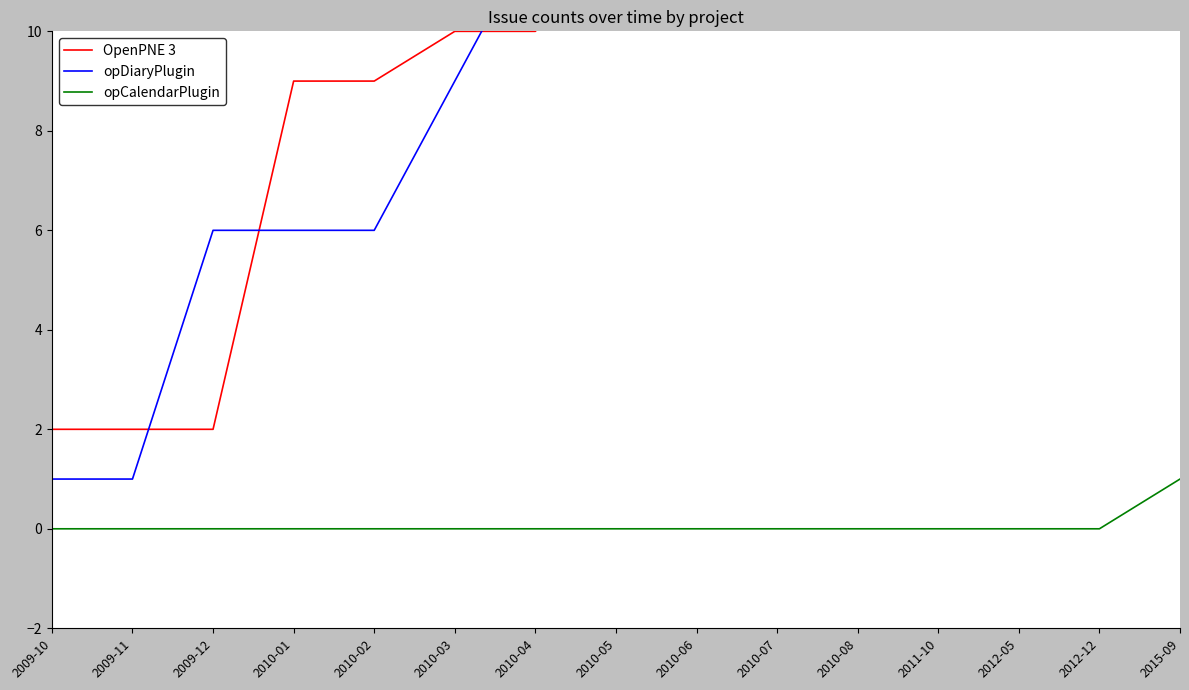

Between 2011-10 and 2015-09, which series saw the biggest shift?

OpenPNE 3